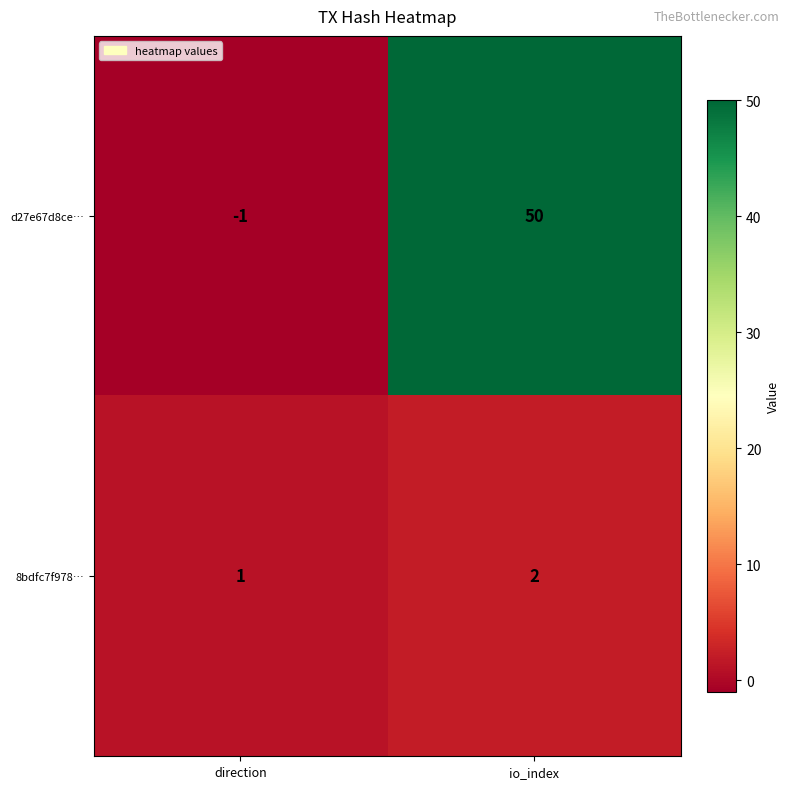

Rank the series by their maximum value, from lowest to highest.

8bdfc7f978…, d27e67d8ce…